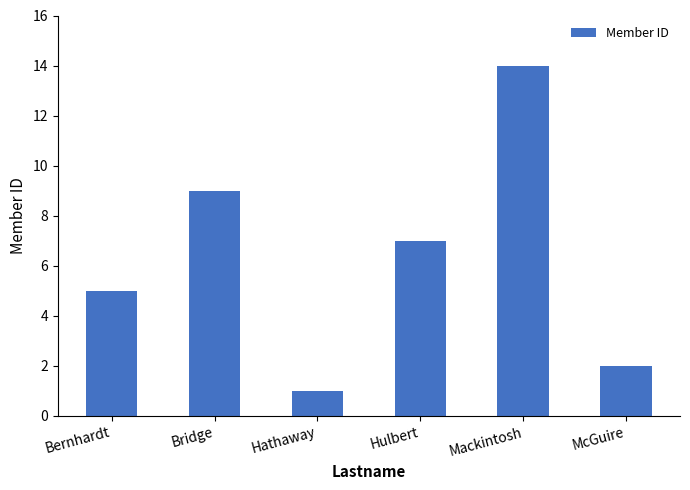

What position from the right is Mackintosh?

2